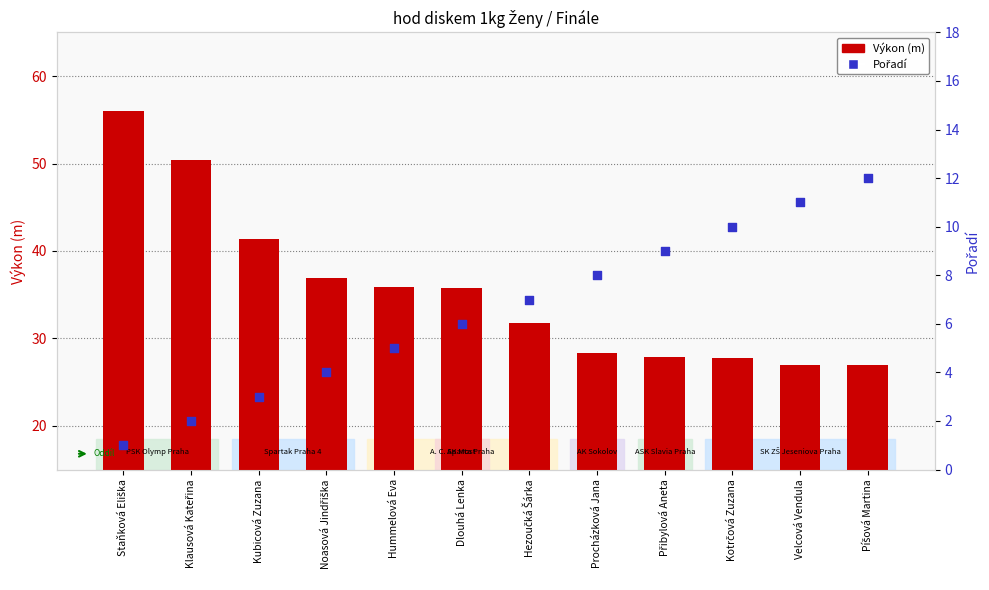

What is the total value across all series at Klausová Kateřina?

52.4